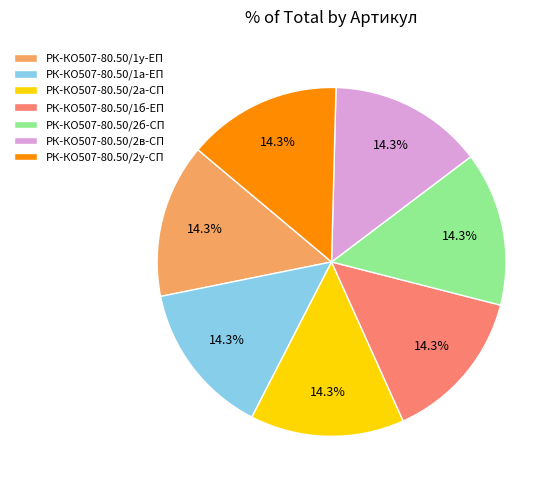

Approximately how many times larger is the value at РК-КО507-80.50/2у-СП compared to РК-КО507-80.50/2в-СП?

1.0